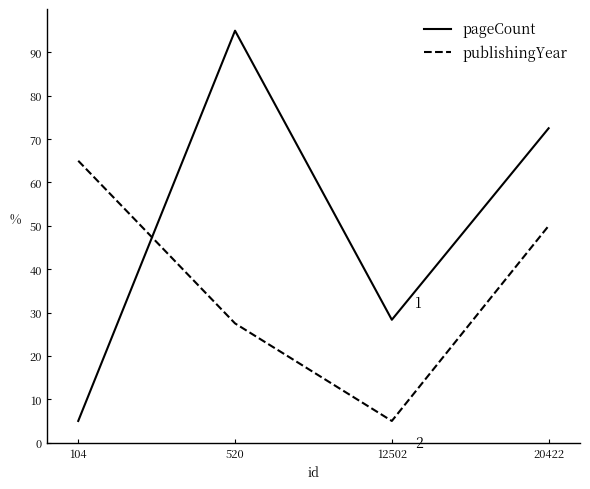

At which category does publishingYear reach its first local valley?

12502